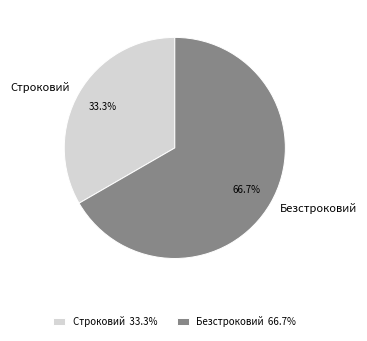

Which category has the smallest portion of the pie?

Строковий